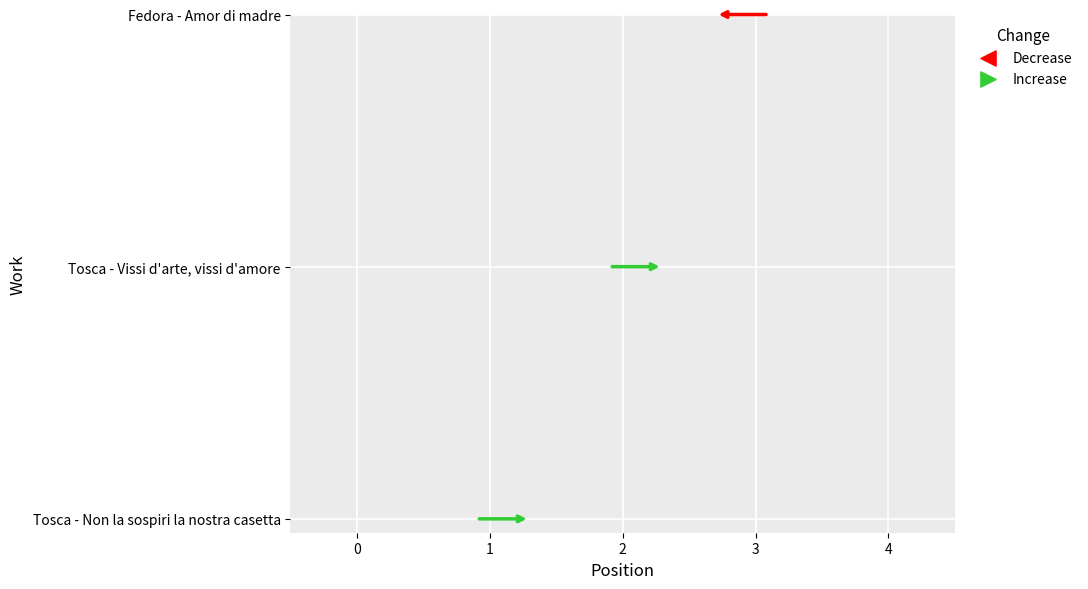

What is the change in value from Tosca - Vissi d'arte, vissi d'amore to Fedora - Amor di madre?

+1